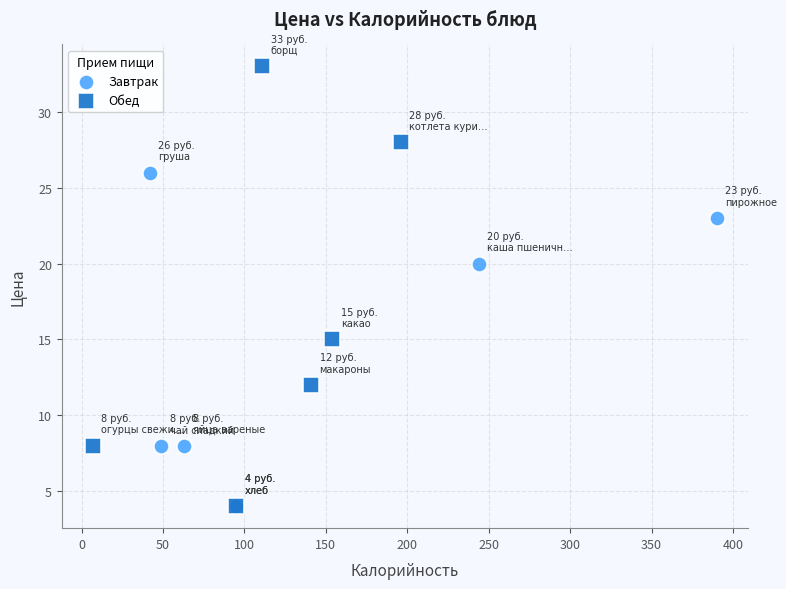

Which series contains the highest Y value?

Обед